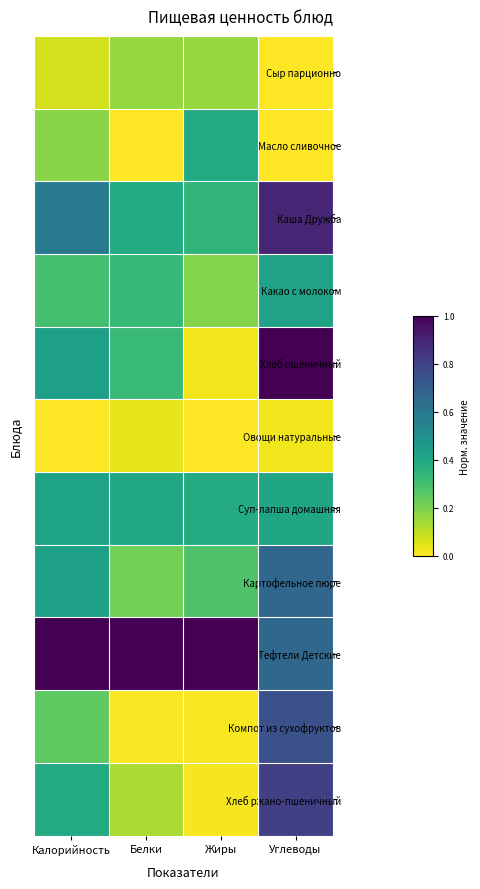

Rank the series by their maximum value, from highest to lowest.

Хлеб пшеничный, Тефтели Детские, Каша Дружба, Хлеб ржано-пшеничный, Компот из сухофруктов, Картофельное пюре, Какао с молоком, Суп-лапша домашняя, Масло сливочное, Сыр парционно, Овощи натуральные